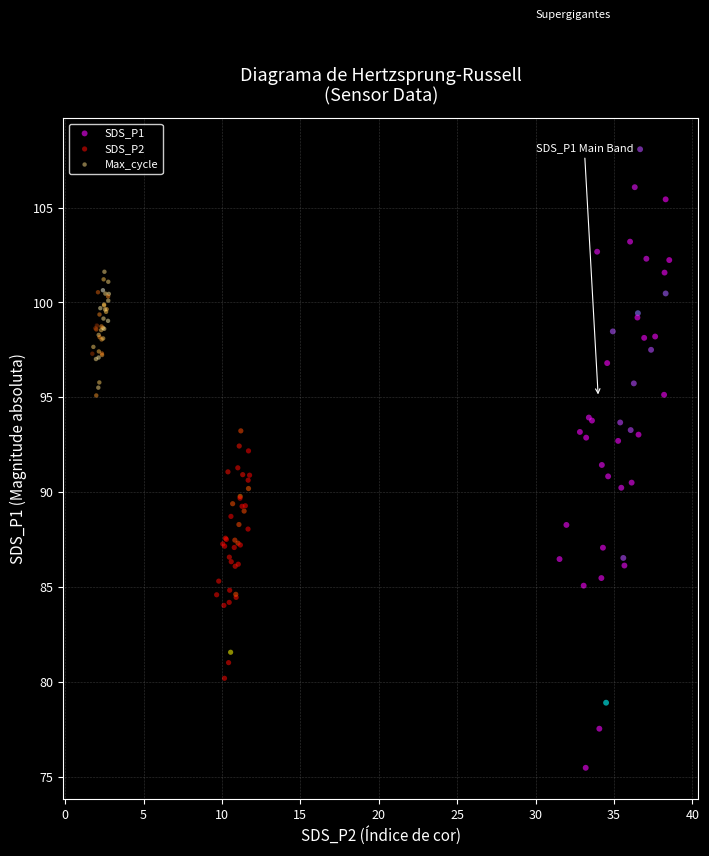

Which series has the widest spread of Y values?

SDS_P1